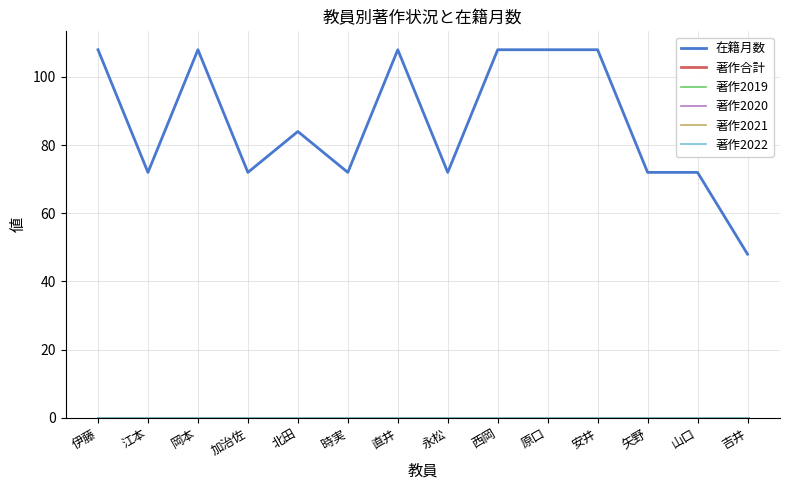

Does the chart display data point markers on the line(s)?

No